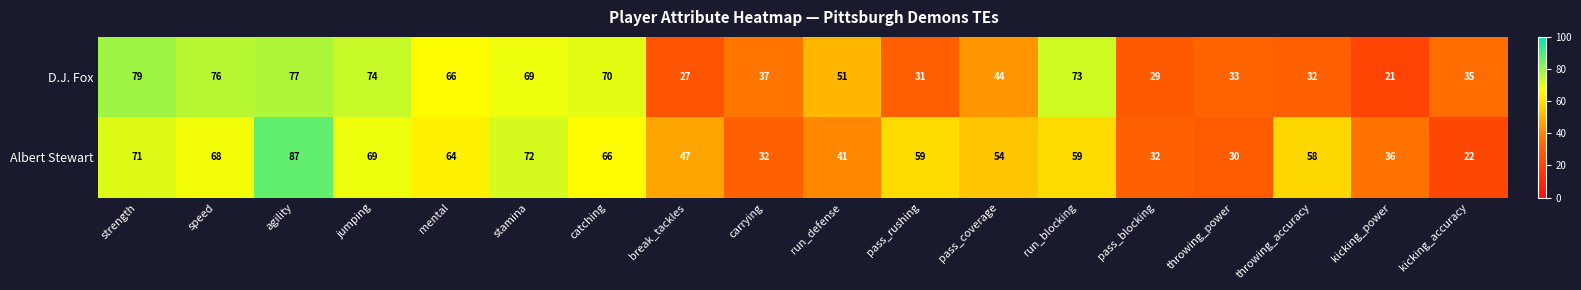

At how many categories does at least one series exceed 83?

1